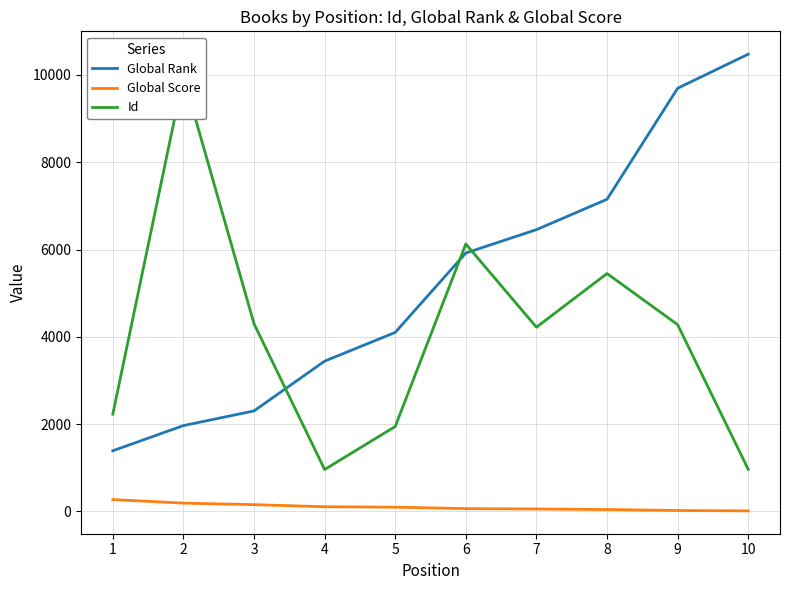

How many lines are shown in the chart?

3